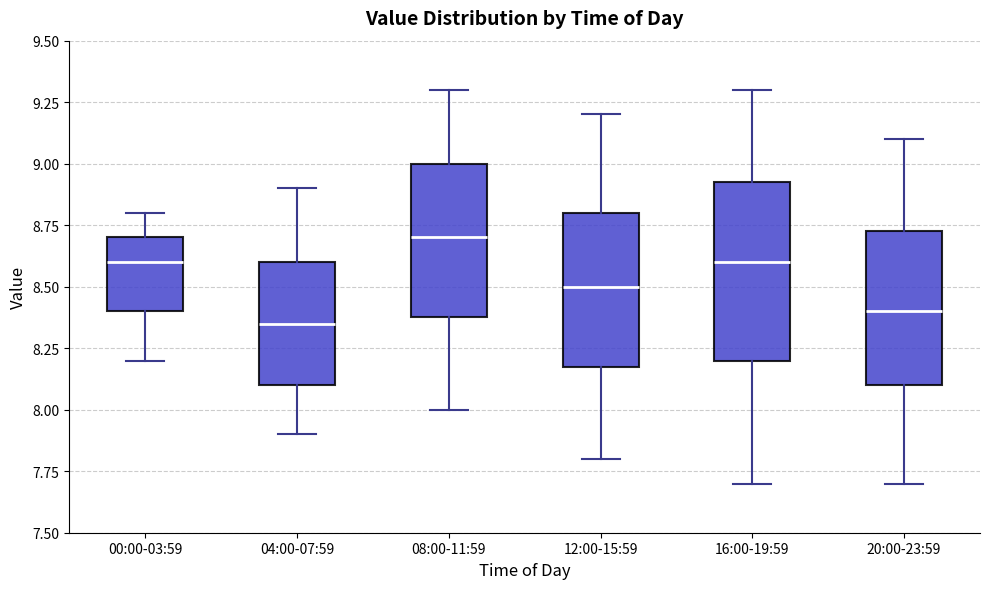

Reading left to right, transcribe this box plot: for each box, give where its median line is, the range the box spans, and where its two whiskers end, as read against the y-axis. The values are not printed on the chart, so give them approximately, as read against the axis.

00:00-03:59: median 8.60, box 8.40 to 8.70, whiskers 8.20 to 8.80
04:00-07:59: median 8.35, box 8.10 to 8.60, whiskers 7.90 to 8.90
08:00-11:59: median 8.70, box 8.40 to 9.00, whiskers 8.00 to 9.30
12:00-15:59: median 8.50, box 8.20 to 8.80, whiskers 7.80 to 9.20
16:00-19:59: median 8.60, box 8.20 to 8.95, whiskers 7.70 to 9.30
20:00-23:59: median 8.40, box 8.10 to 8.75, whiskers 7.70 to 9.10